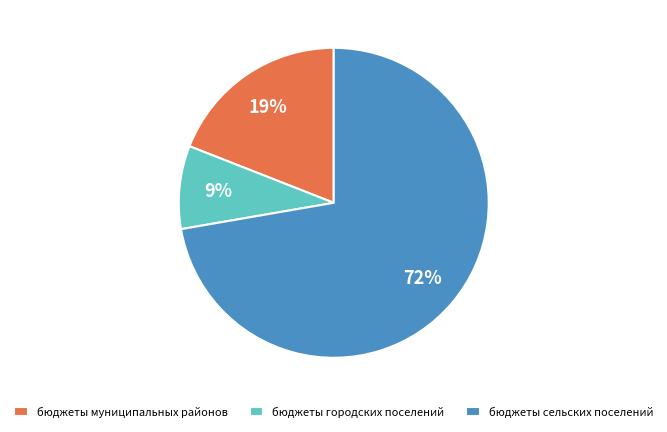

Between бюджеты муниципальных районов and бюджеты сельских поселений, which is larger?

бюджеты сельских поселений